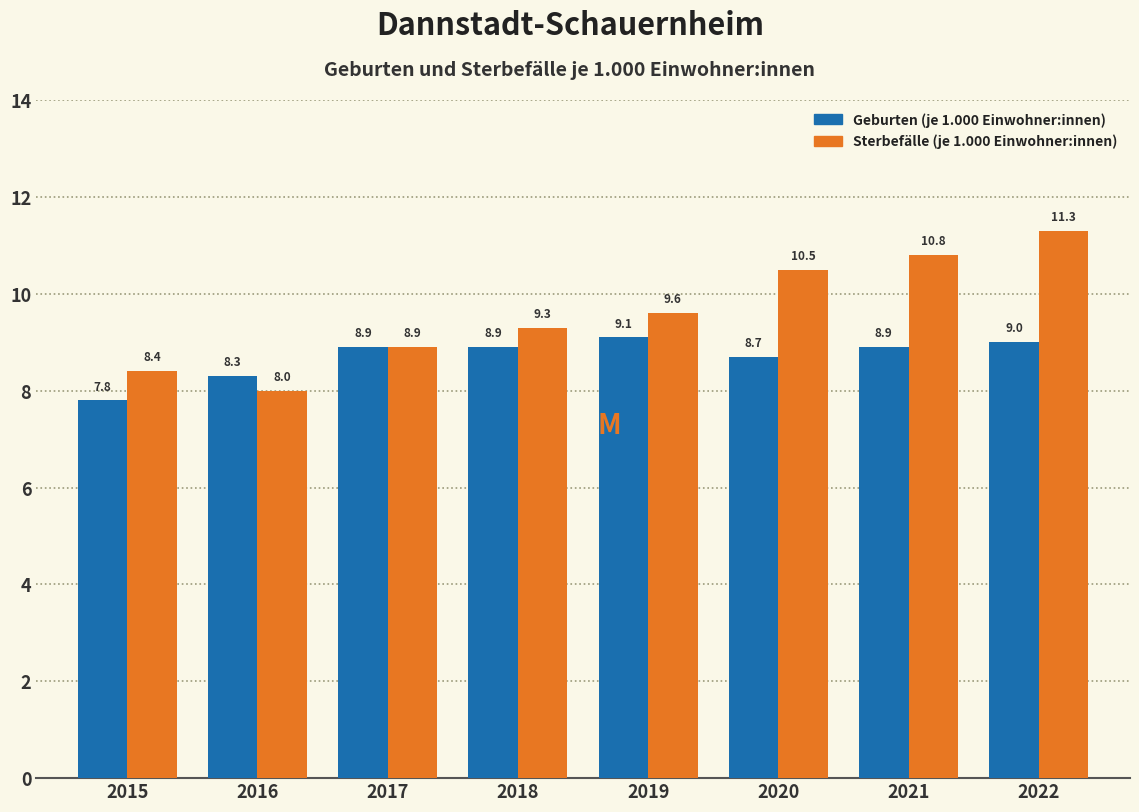

Reading left to right, list all the values displayed in this chart.

Geburten (je 1.000 Einwohner:innen): 2015=7.8	2016=8.3	2017=8.9	2018=8.9	2019=9.1	2020=8.7	2021=8.9	2022=9.0
Sterbefälle (je 1.000 Einwohner:innen): 2015=8.4	2016=8.0	2017=8.9	2018=9.3	2019=9.6	2020=10.5	2021=10.8	2022=11.3